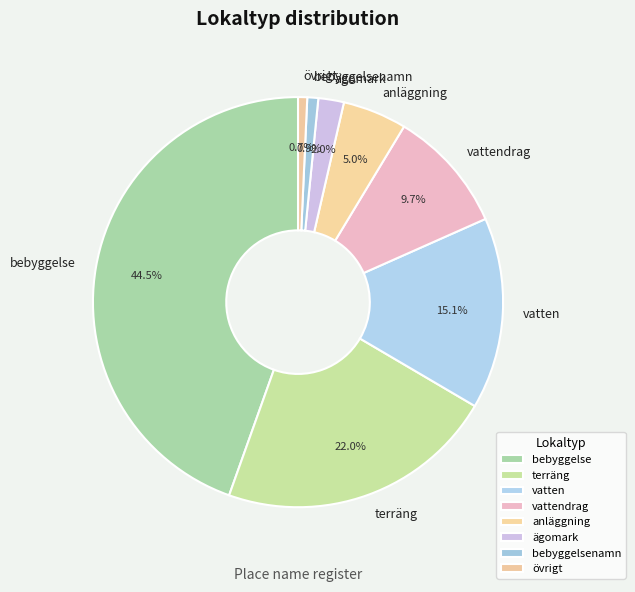

To the nearest percent, what is the combined percentage of anläggning and ägomark?

7%